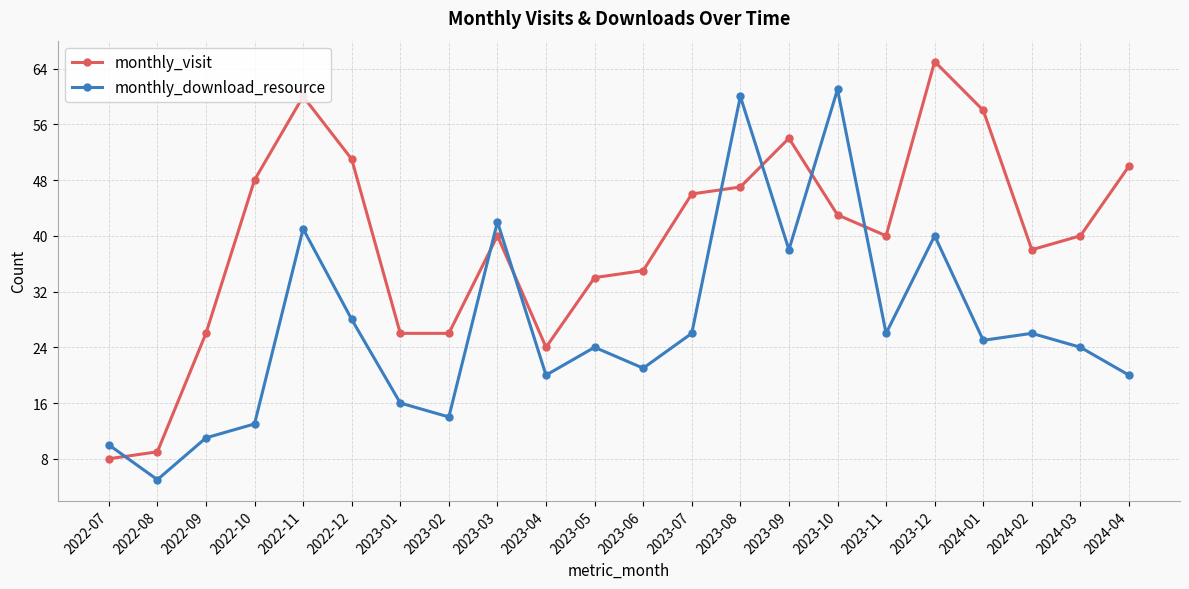

At which category does monthly_download_resource reach its first local peak?

2022-11